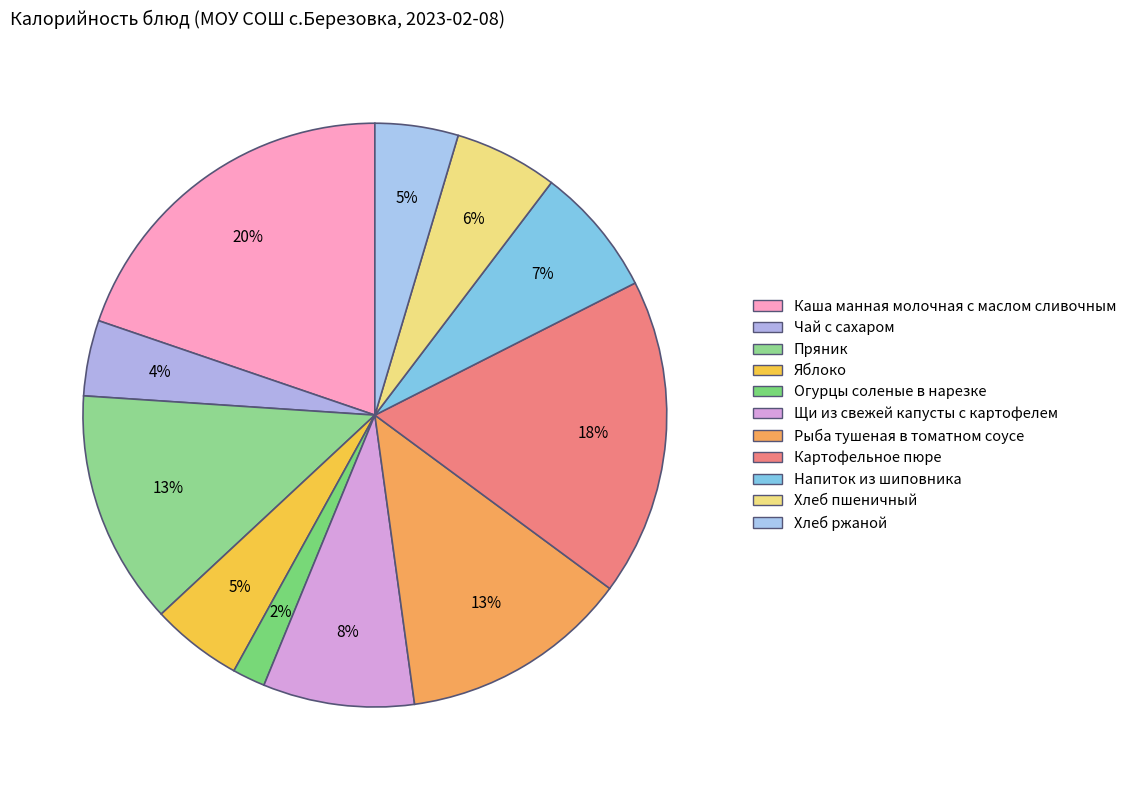

Which has a higher value, Каша манная молочная с маслом сливочным or Хлеб ржаной?

Каша манная молочная с маслом сливочным